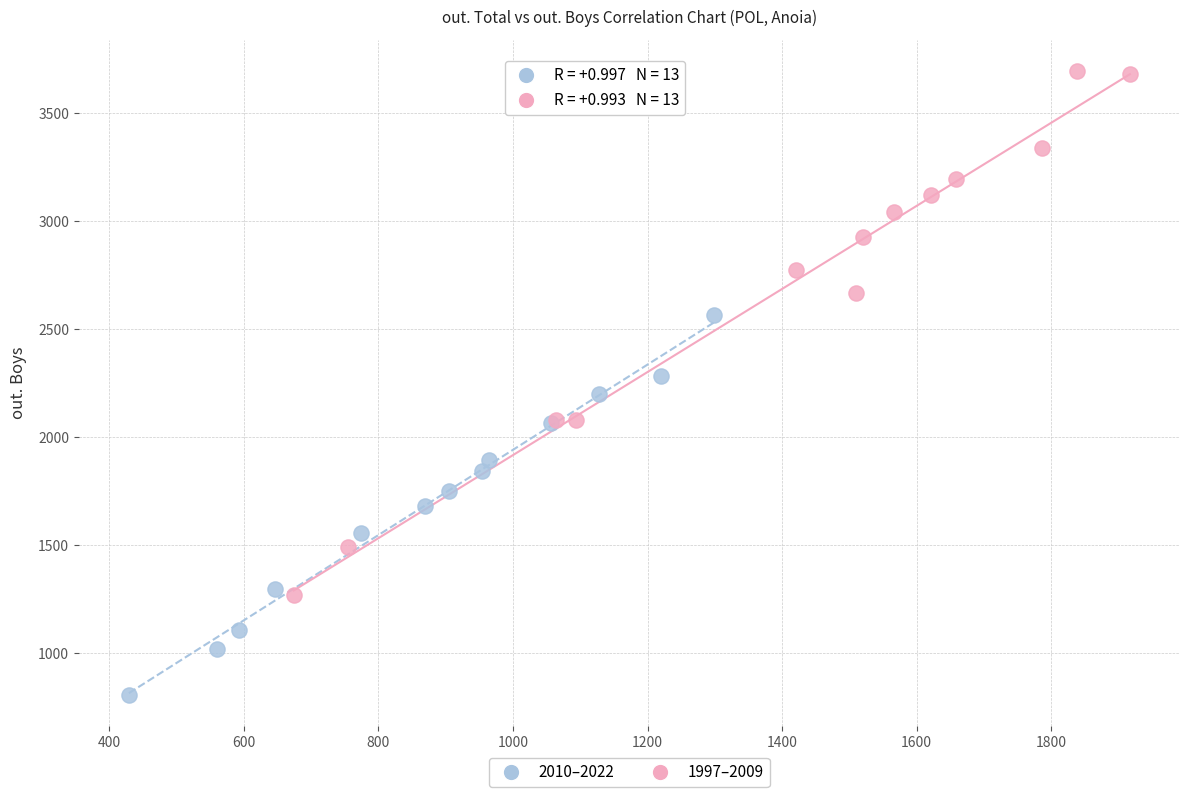

Which series has the largest Y range (max minus min)?

1997–2009